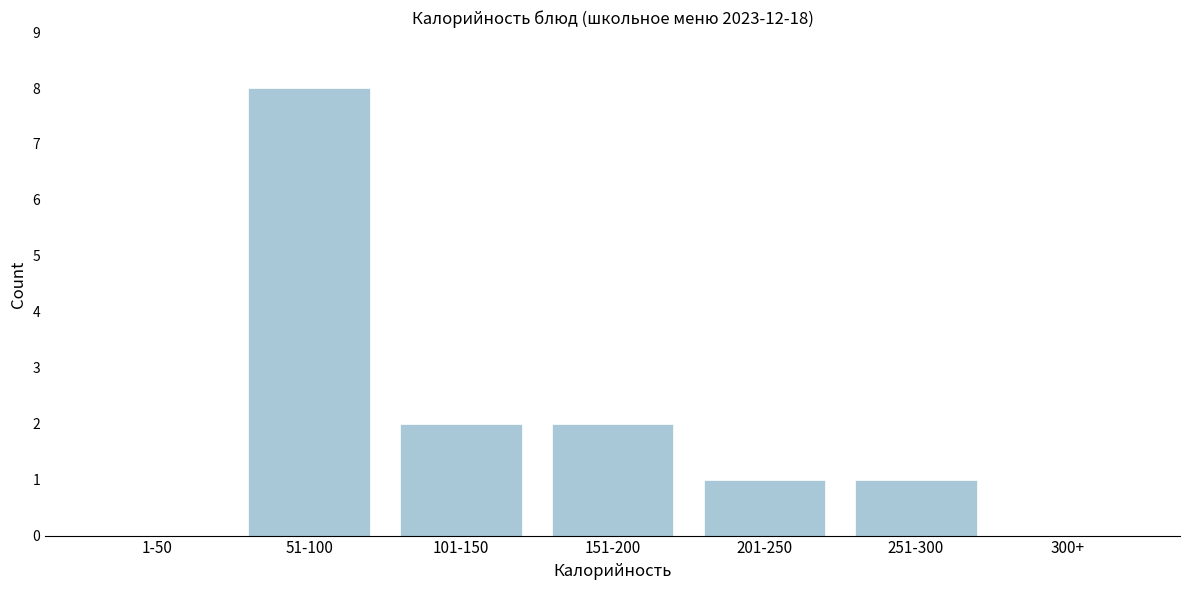

Reading left to right, what are all the values shown in this chart?

1-50=0	51-100=8	101-150=2	151-200=2	201-250=1	251-300=1	300+=0